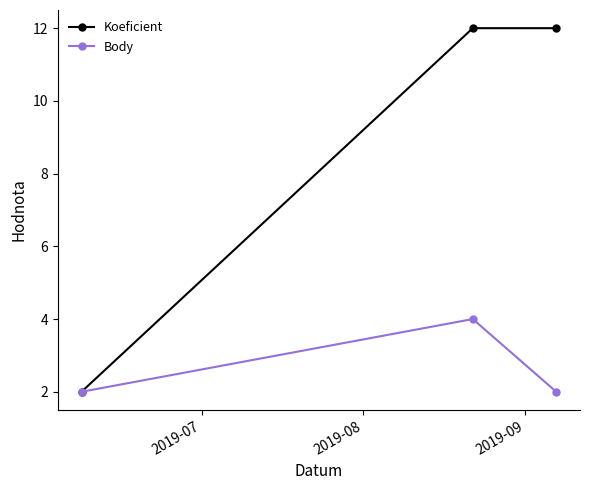

List the series in order of their peak value, highest first.

Koeficient, Body